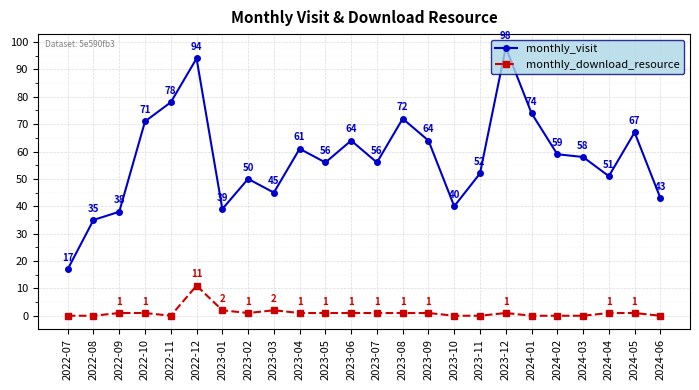

What is the maximum value for monthly_visit?

98